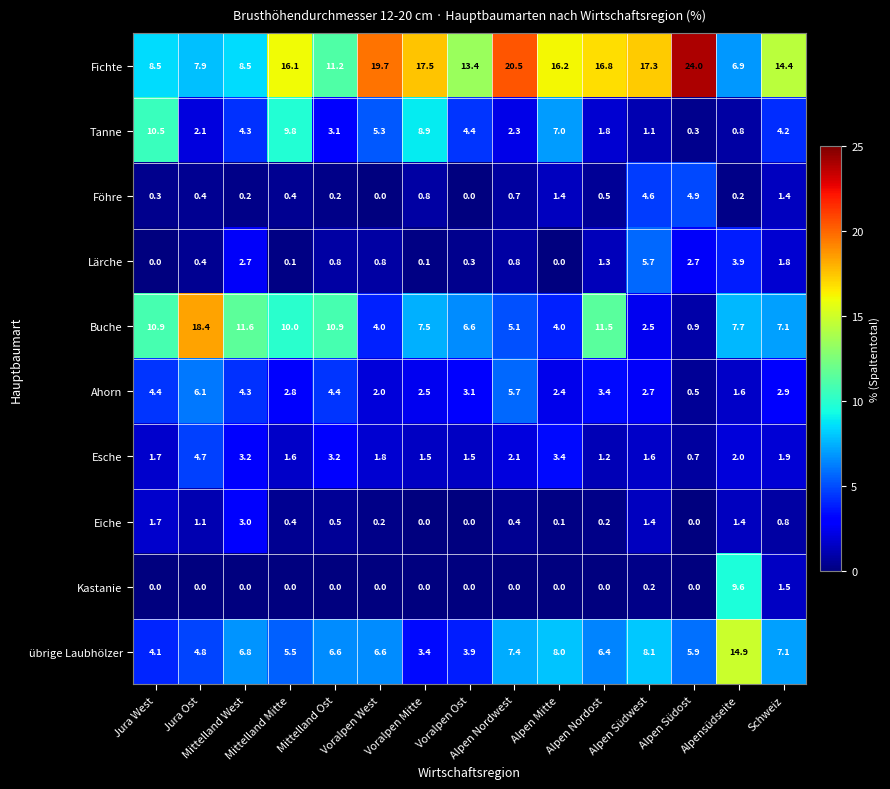

What is the maximum value for übrige Laubhölzer?

14.9